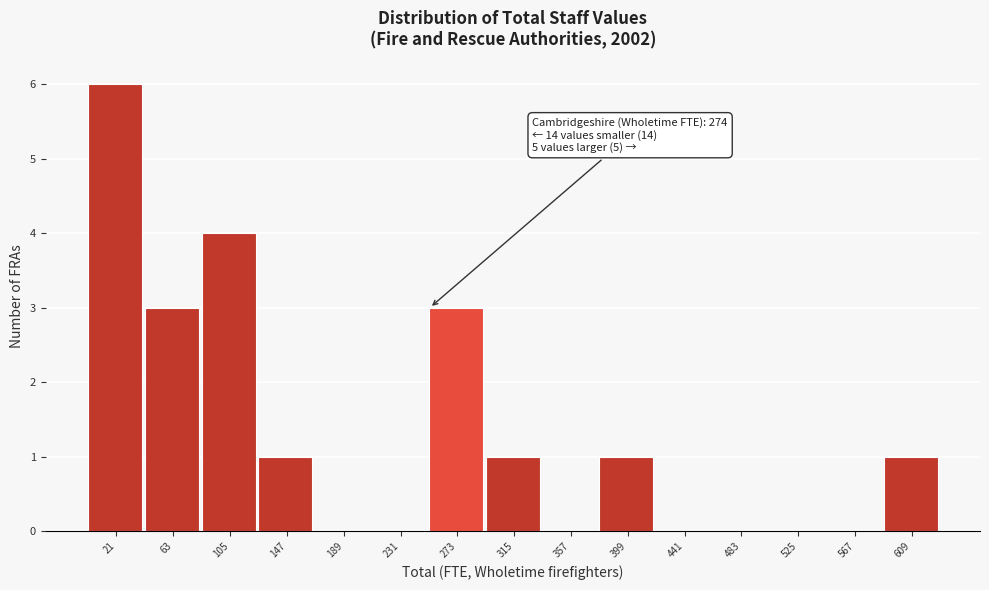

Reading left to right, list all the values displayed in this chart.

21=6	63=3	105=4	147=1	189=0	231=0	273=3	315=1	357=0	399=1	441=0	483=0	525=0	567=0	609=1